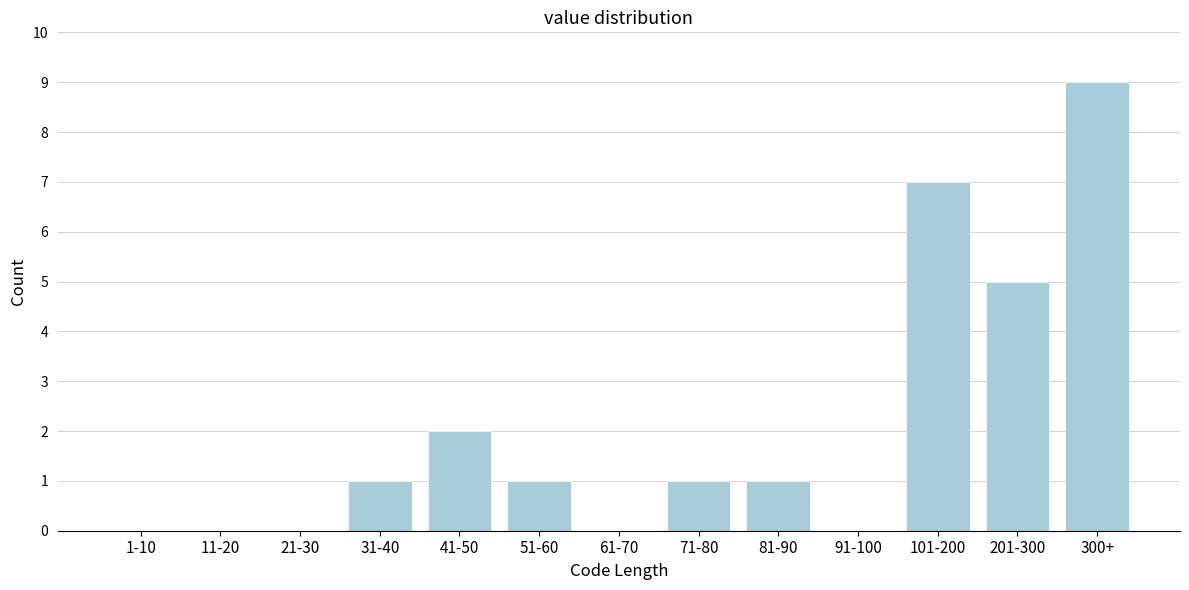

Reading left to right, what are all the values shown in this chart?

1-10=0	11-20=0	21-30=0	31-40=1	41-50=2	51-60=1	61-70=0	71-80=1	81-90=1	91-100=0	101-200=7	201-300=5	300+=9